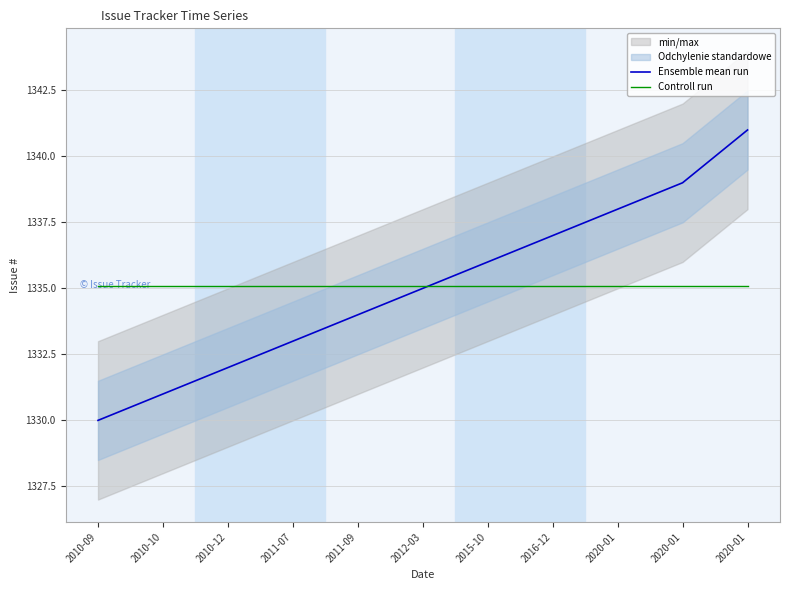

Rank the series at 2010-09 from lowest to highest value.

Ensemble mean run, Controll run